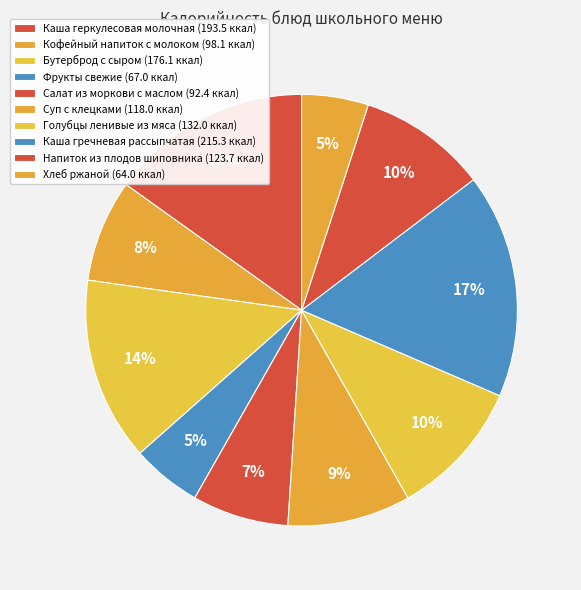

Approximately how many times larger is the value at Салат из моркови с маслом compared to Напиток из плодов шиповника?

0.7